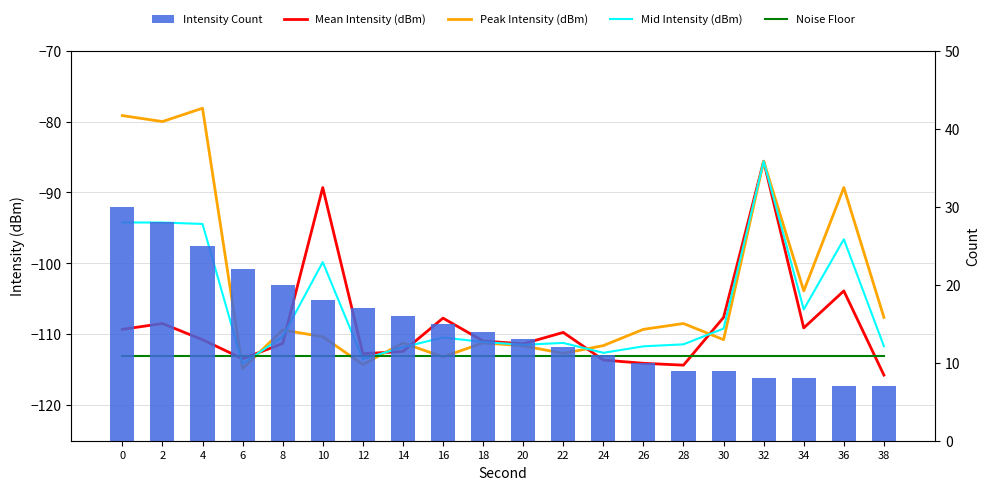

Which series has the largest total across all categories?

Intensity Count